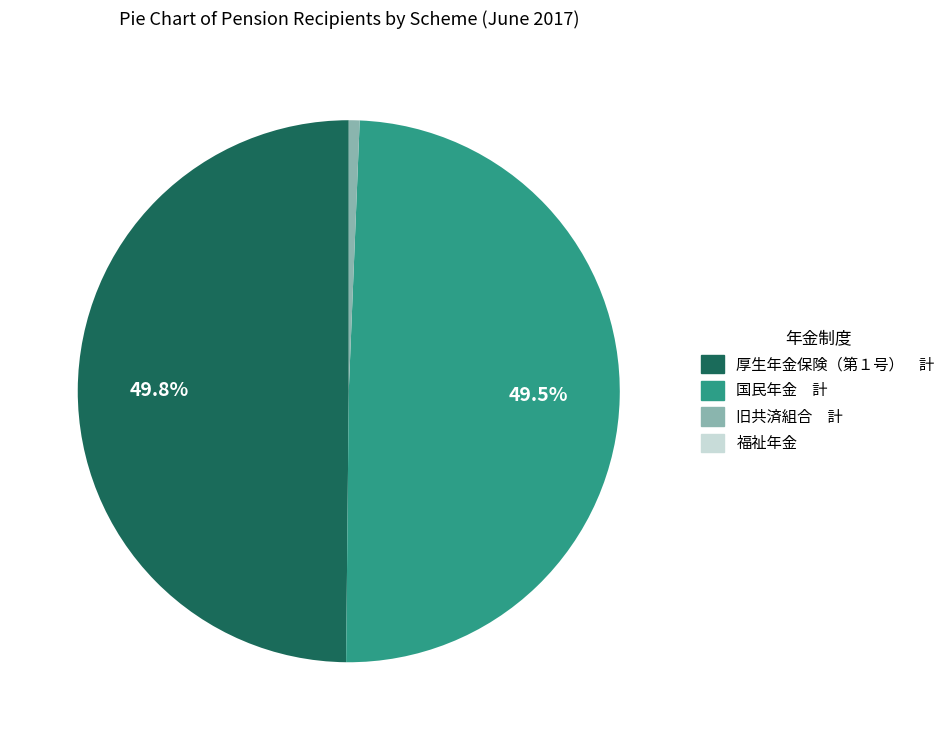

Combined, do 厚生年金保険（第１号） 計 and 国民年金 計 account for over 50%?

Yes